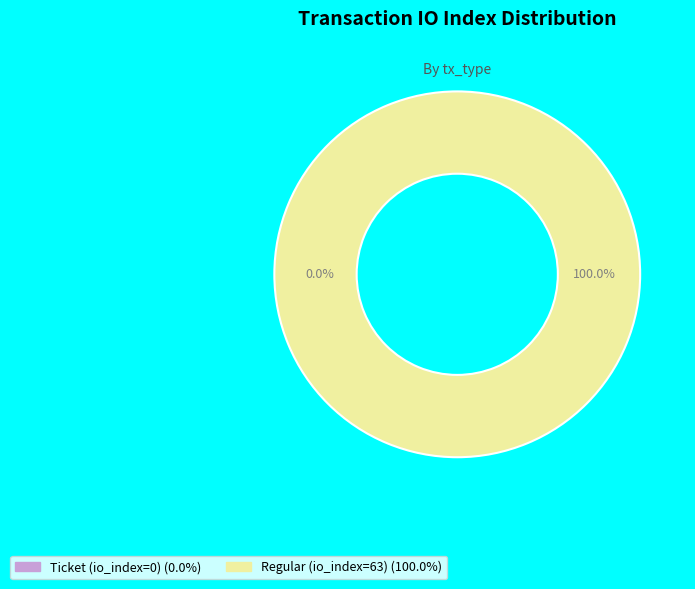

How many slices are in this pie chart?

2